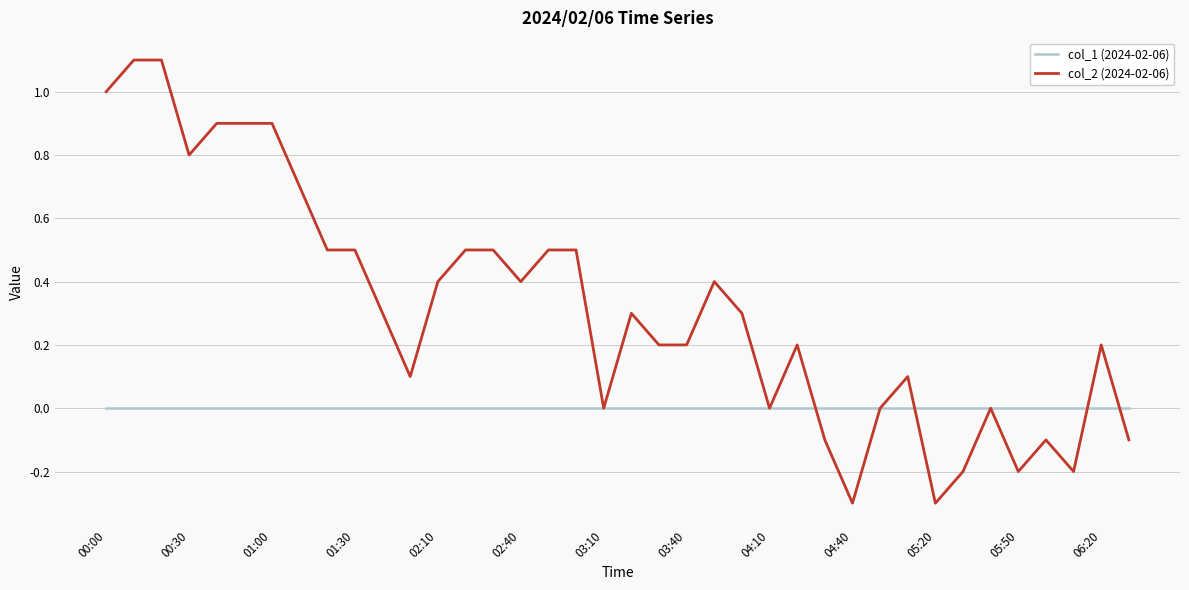

Rank the series by their average value, from highest to lowest.

col_2 (2024-02-06), col_1 (2024-02-06)